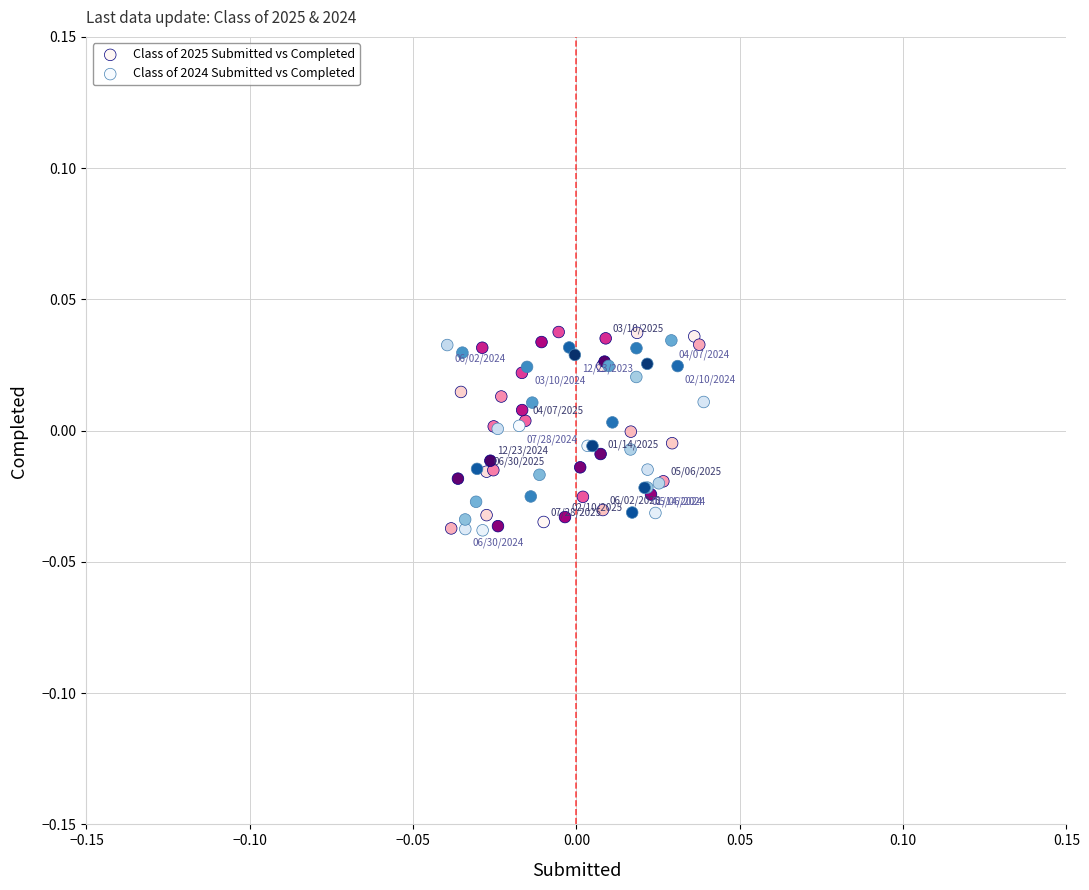

What are all the series names shown in the legend?

Class of 2025 Submitted vs Completed, Class of 2024 Submitted vs Completed